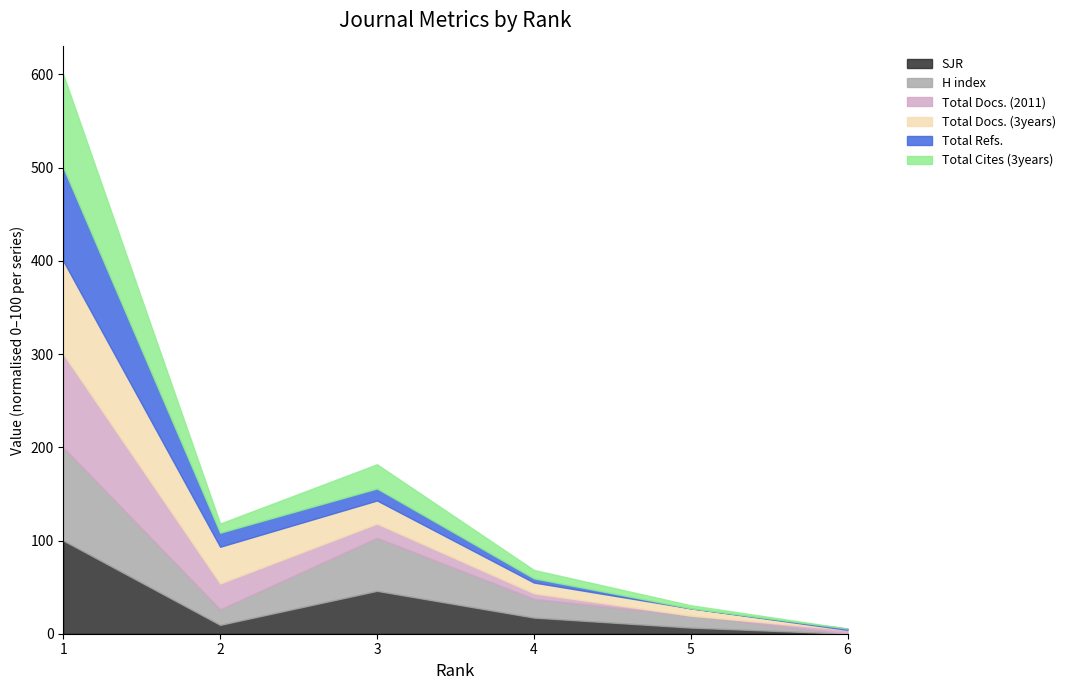

How many lines are shown in the chart?

6